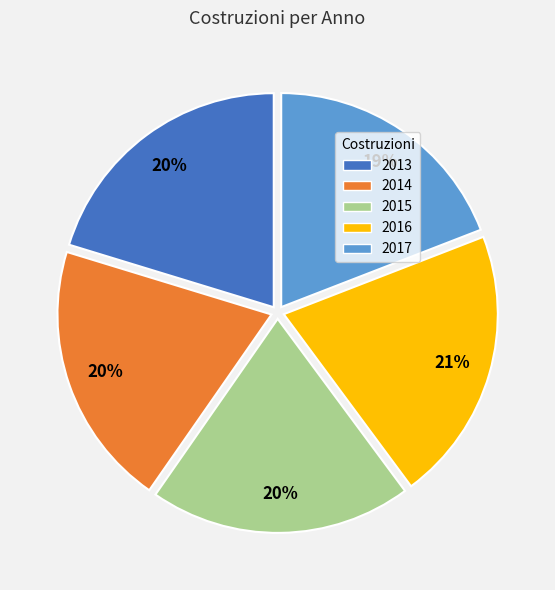

Approximately how many times larger is the value at 2017 compared to 2013?

0.9